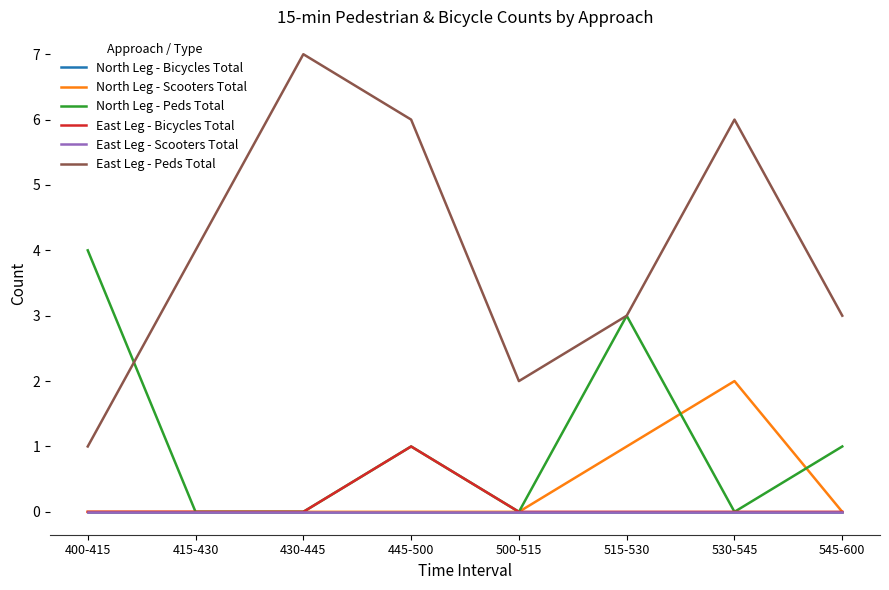

What position from the right is 430-445?

6